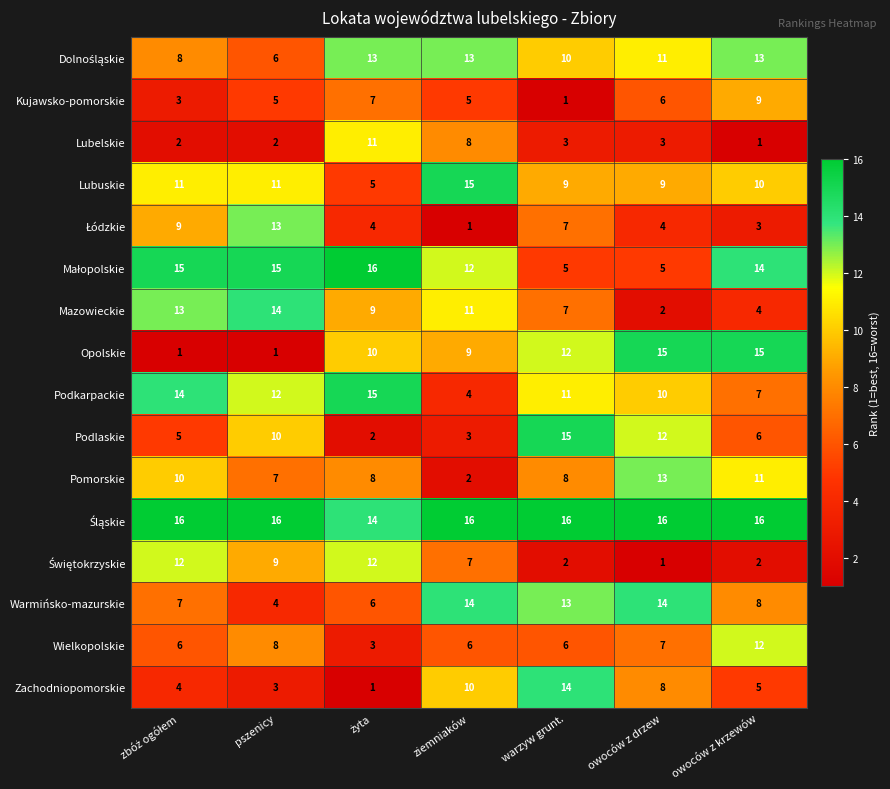

At which category is the sum across all series the highest?

warzyw grunt.